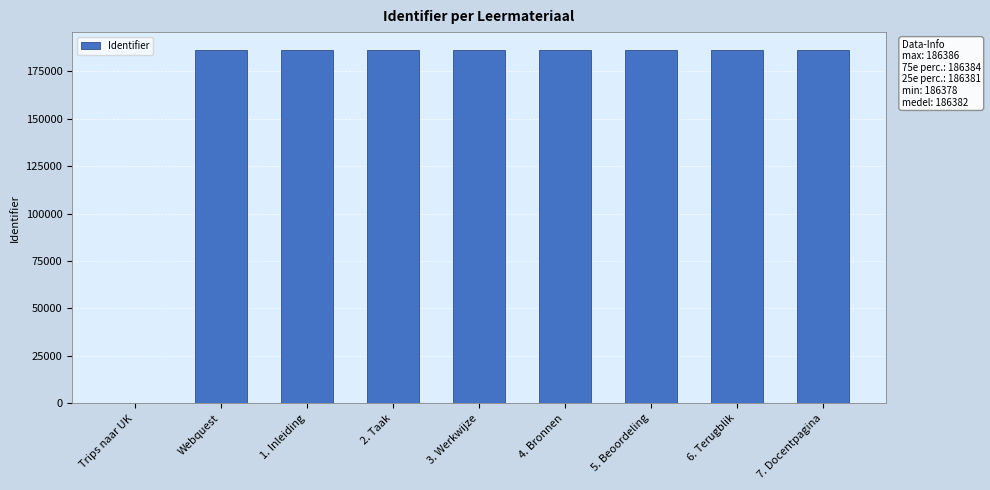

How many series are shown in this chart?

1